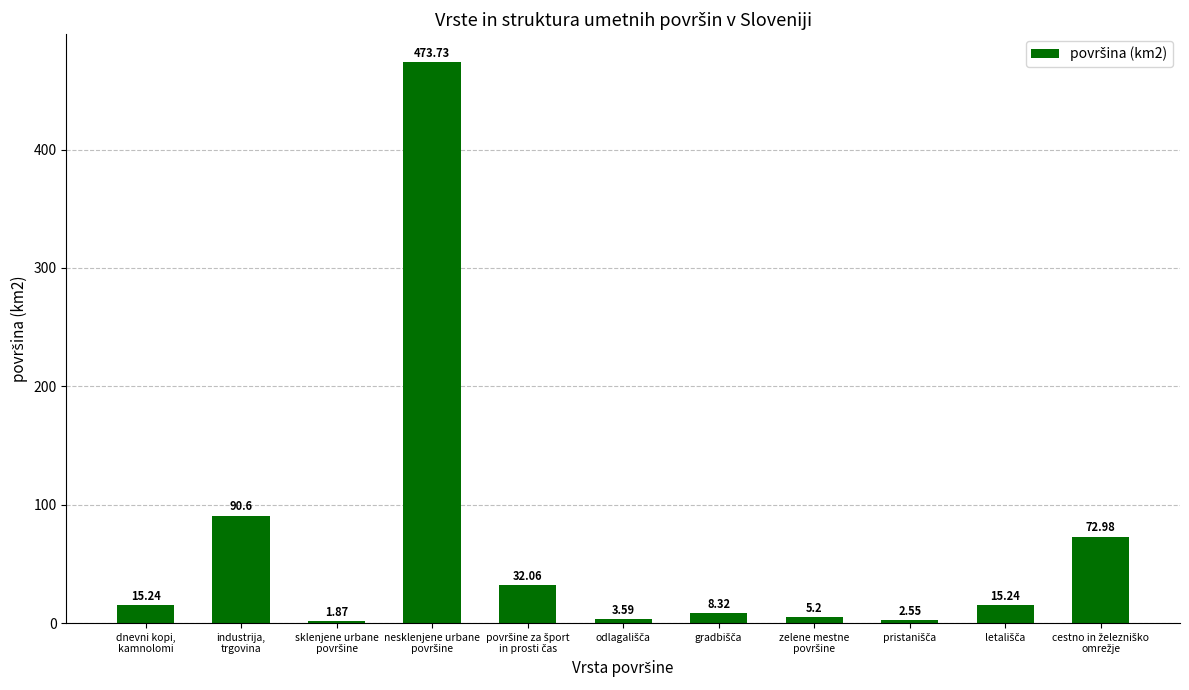

What is the sum of all values?

721.4